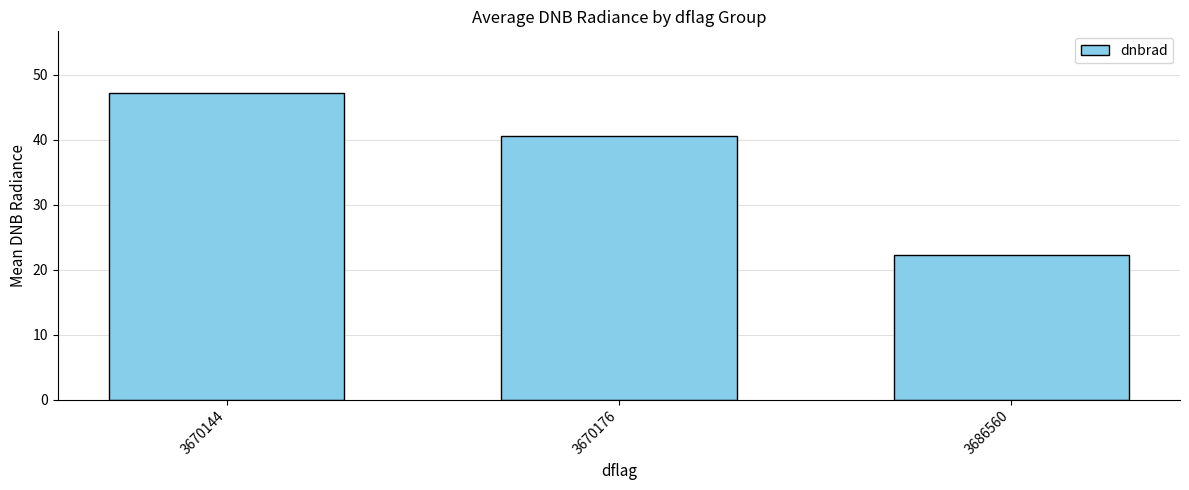

What is the change in value from 3670144 to 3686560?

-25.0